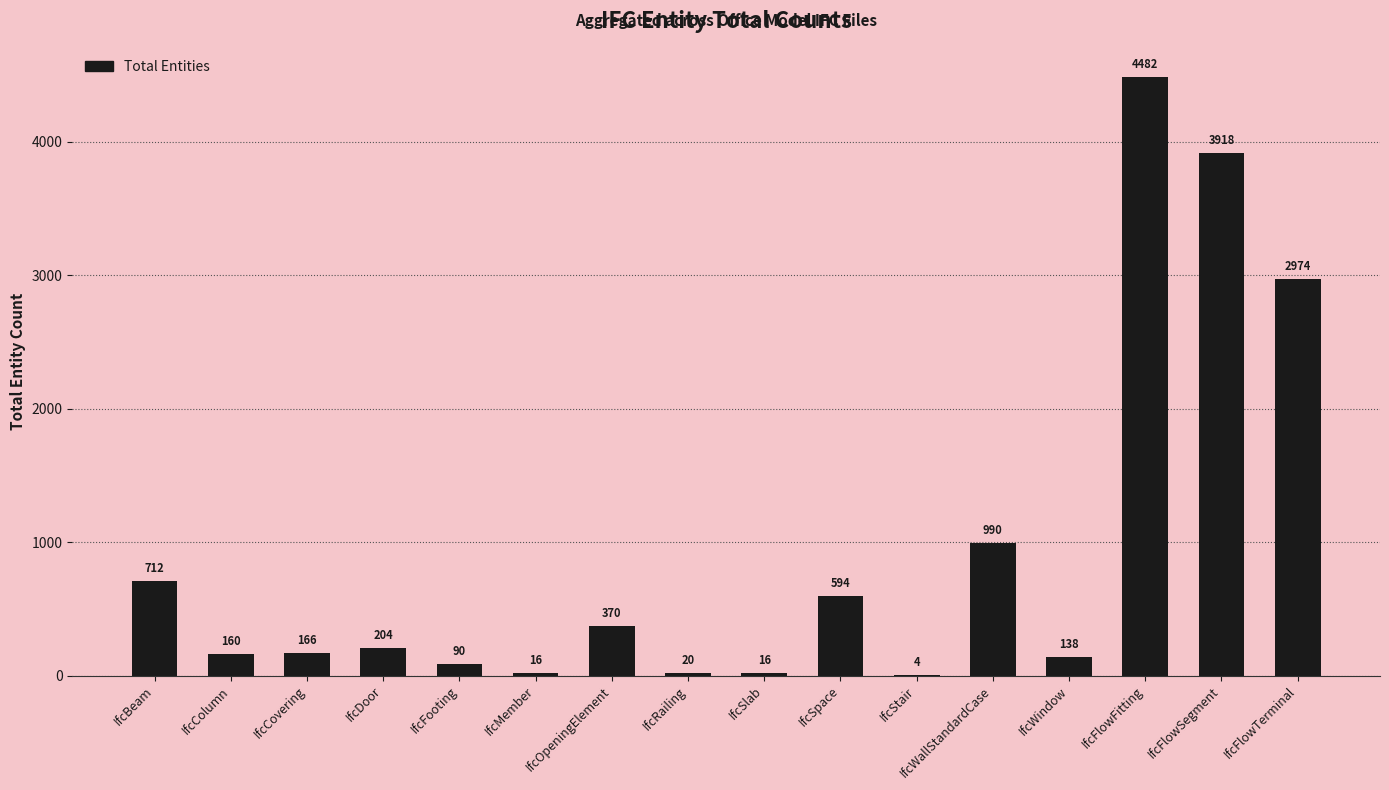

At which category does the chart reach its peak across all series?

IfcFlowFitting